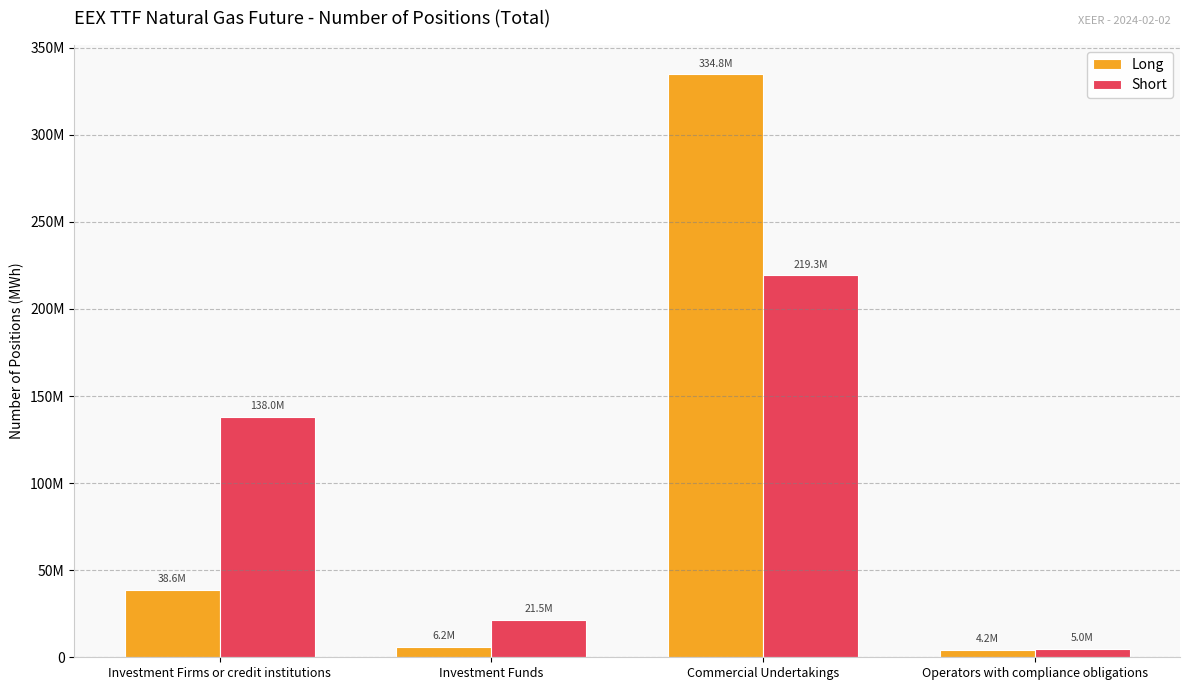

What is the label of the 1st bar from the left?

Investment Firms or credit institutions